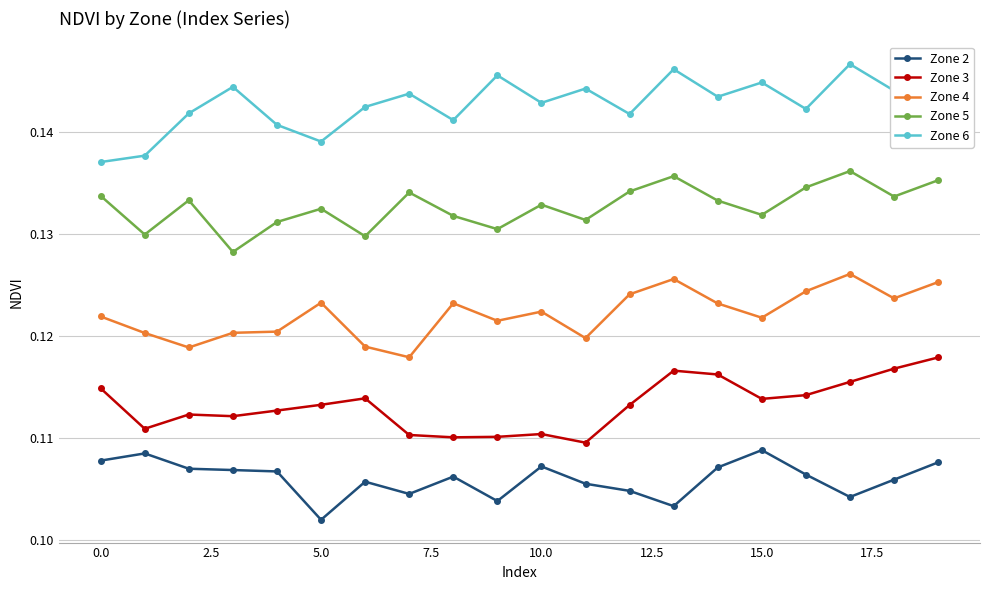

Does the chart have visible grid lines?

Yes